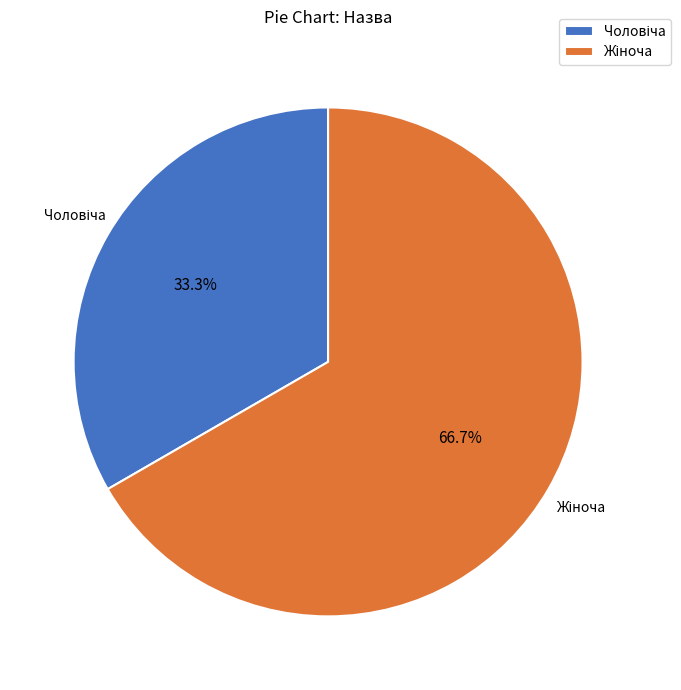

Is there a majority slice in this chart?

Yes